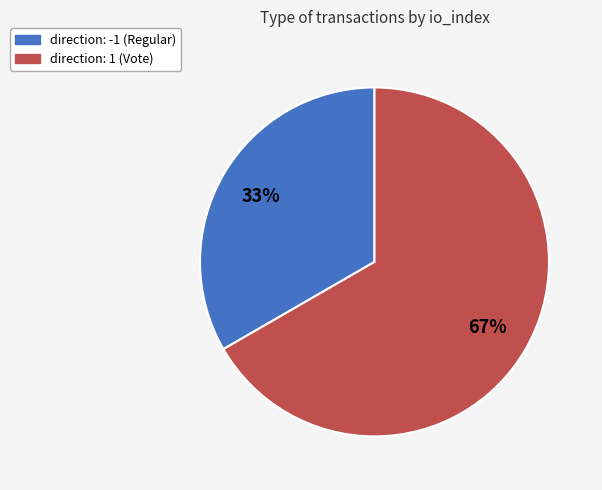

True or false: direction: -1 (Regular) accounts for 33% of the total.

True